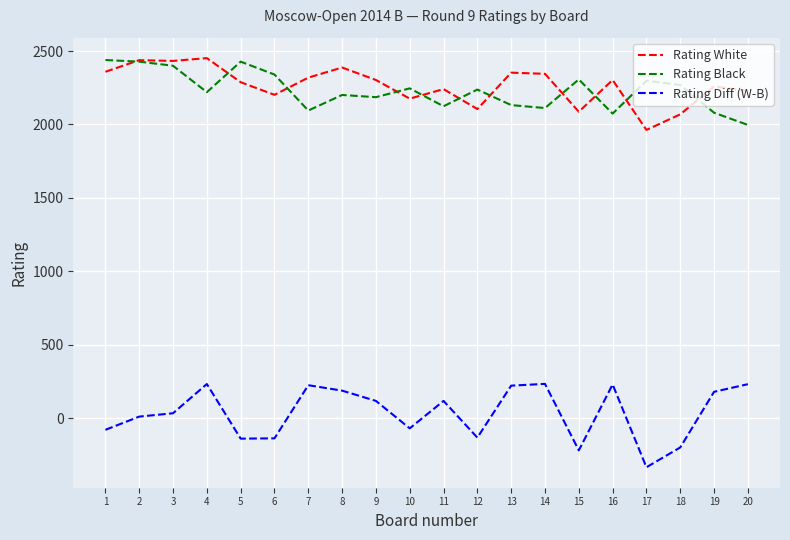

Is the value of Rating Diff (W-B) at 19 greater than the value of Rating White at 9?

No